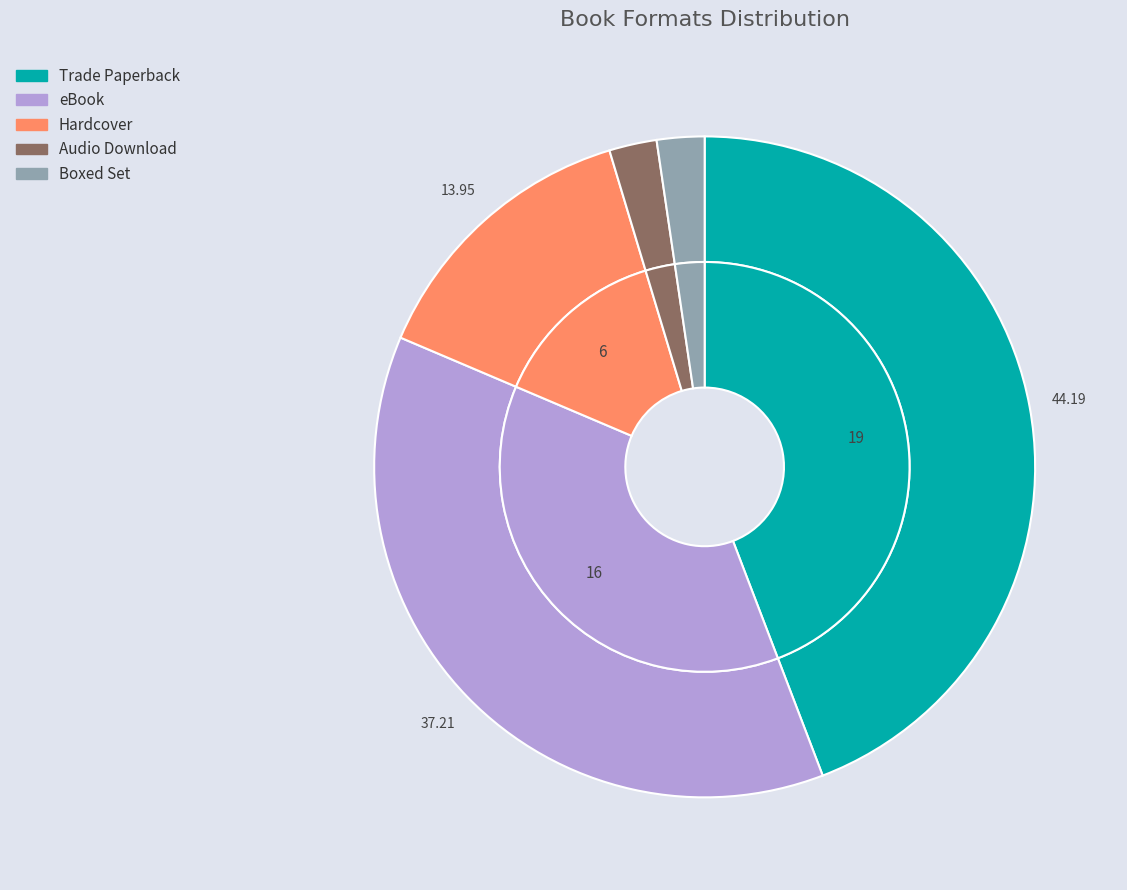

Is there any slice that represents more than half of the pie?

No